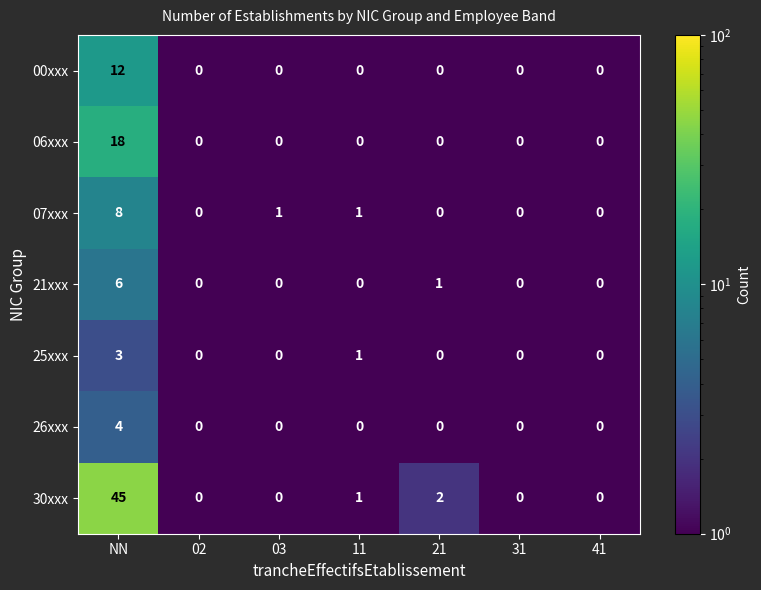

True or false: 21xxx has a value of 0 at 11.

True